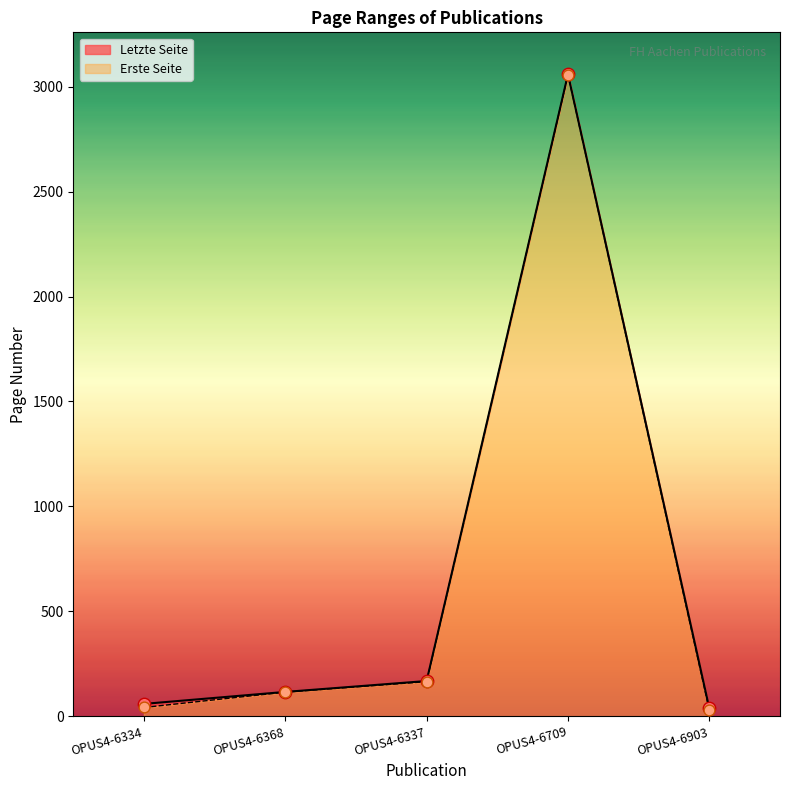

What is the total value across all series at OPUS4-6903?

67